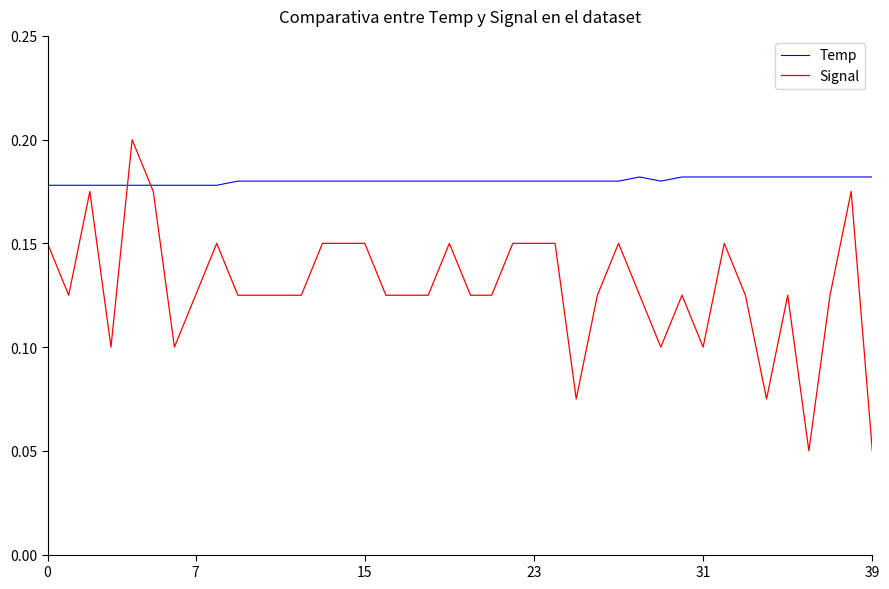

After their last crossing, which series has the higher values: Signal or Temp?

Temp